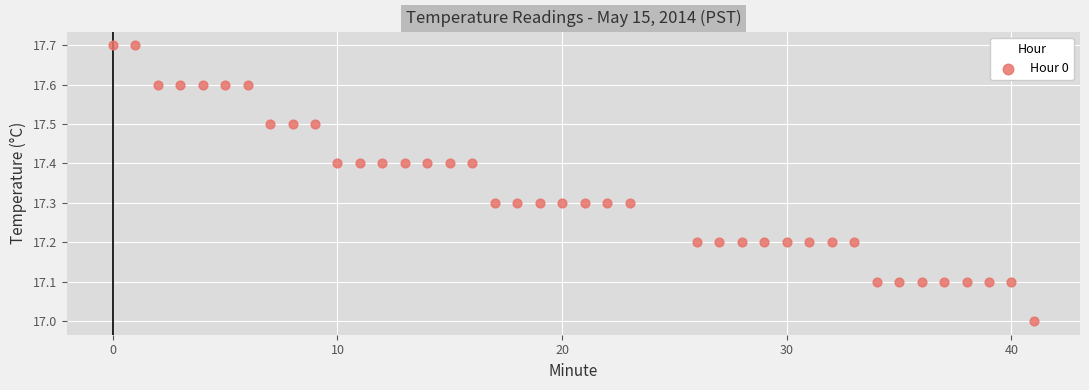

What is the range of Y values (max minus min)?

0.7